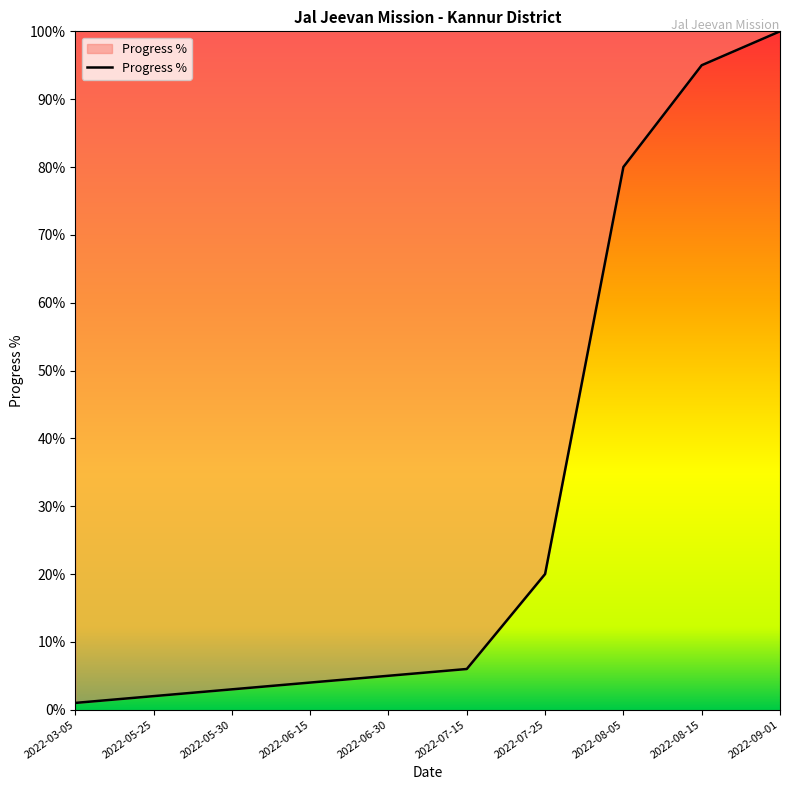

What position from the left is 2022-05-30?

3